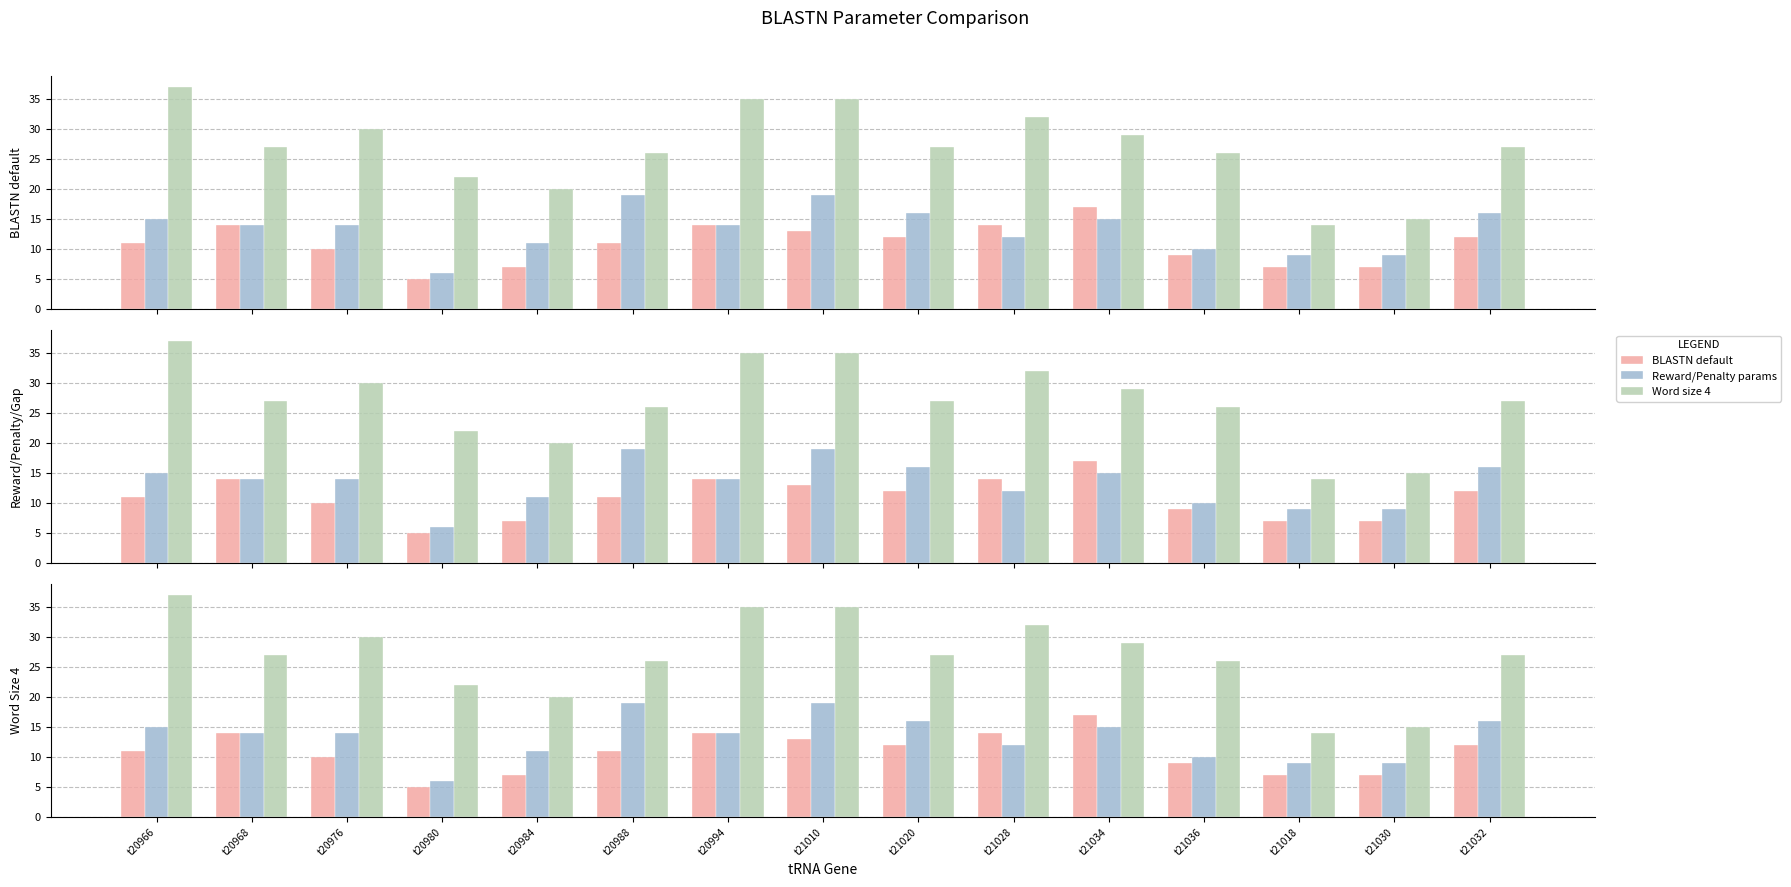

How many bars are there in total?

45